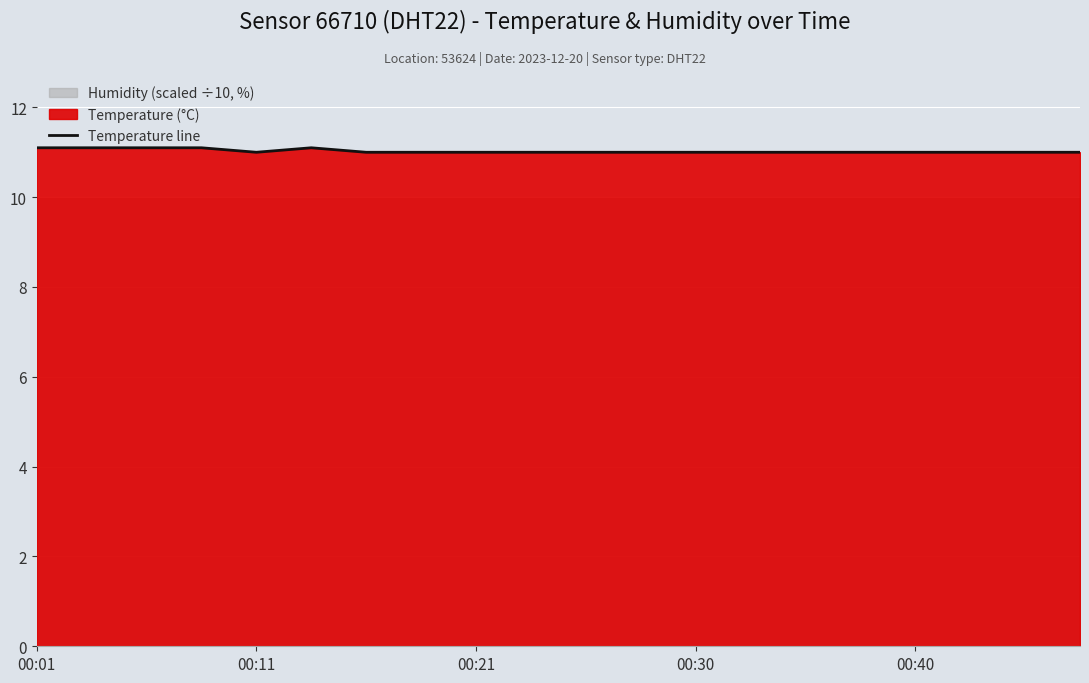

What is the difference between the second highest and second lowest values?

0.1